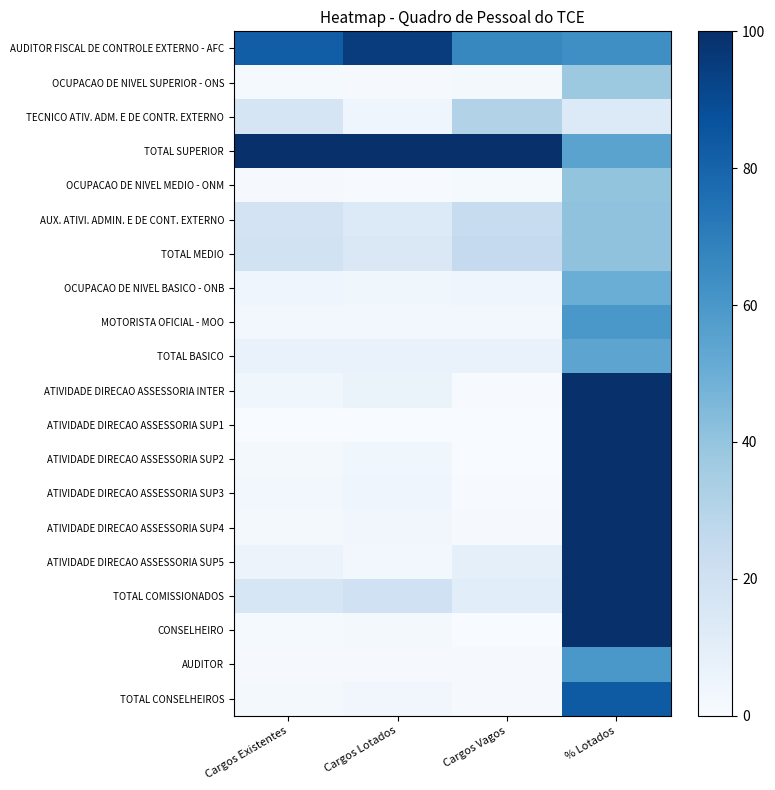

At how many categories does at least one series exceed 85?

4